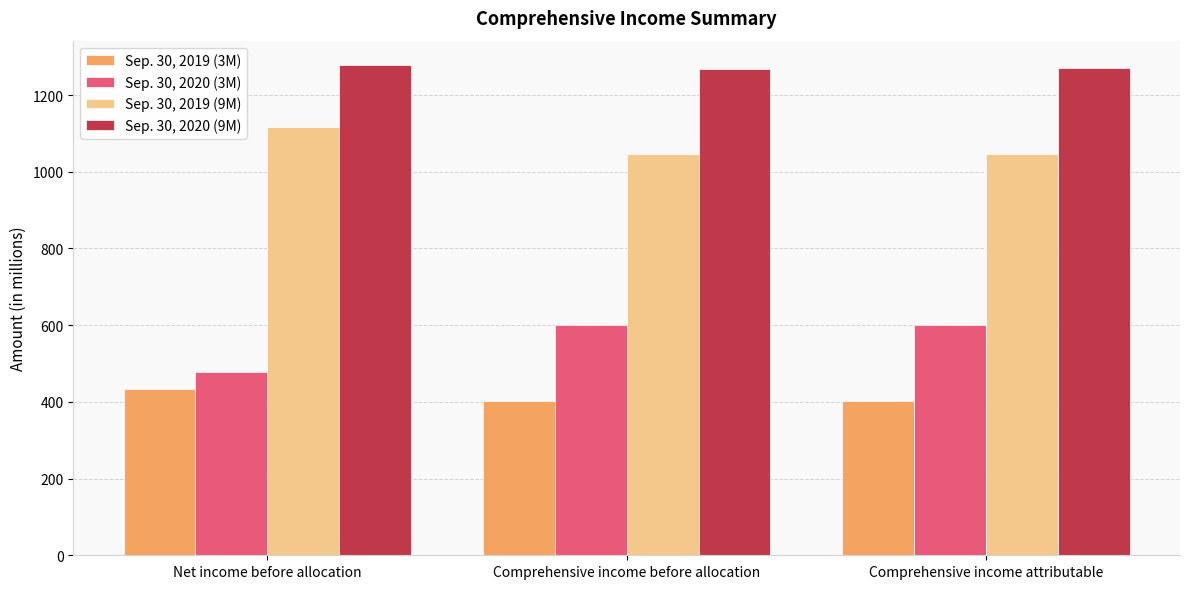

List the series in order of their overall mean, highest first.

Sep. 30, 2020 (9M), Sep. 30, 2019 (9M), Sep. 30, 2020 (3M), Sep. 30, 2019 (3M)